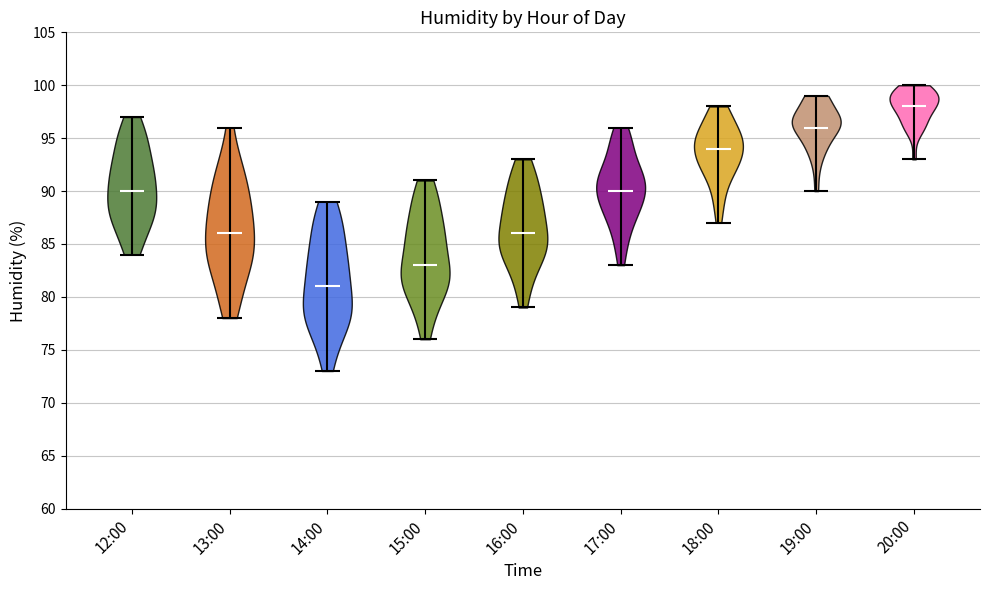

Reading left to right, read every violin against the y-axis: where its median line is, and the lowest and highest points it reaches. The values are not printed on the chart, so give them approximately, as read against the axis.

12:00: median line 90, lowest point 84, highest point 97
13:00: median line 86, lowest point 78, highest point 96
14:00: median line 81, lowest point 73, highest point 89
15:00: median line 83, lowest point 76, highest point 91
16:00: median line 86, lowest point 79, highest point 93
17:00: median line 90, lowest point 83, highest point 96
18:00: median line 94, lowest point 87, highest point 98
19:00: median line 96, lowest point 90, highest point 99
20:00: median line 98, lowest point 93, highest point 100